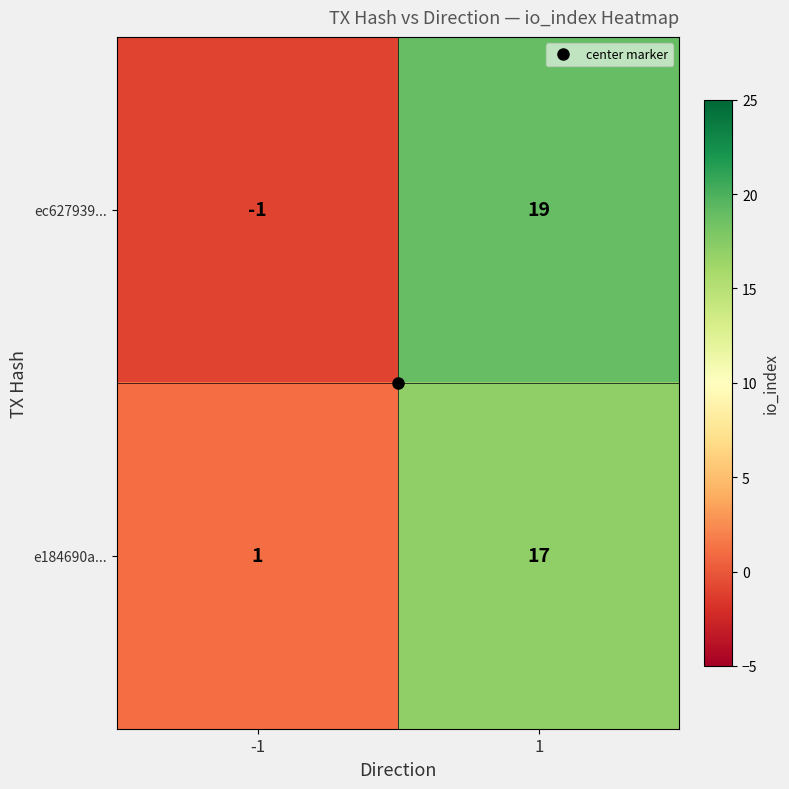

At -1, list the series in order from largest to smallest.

e184690a..., ec627939...